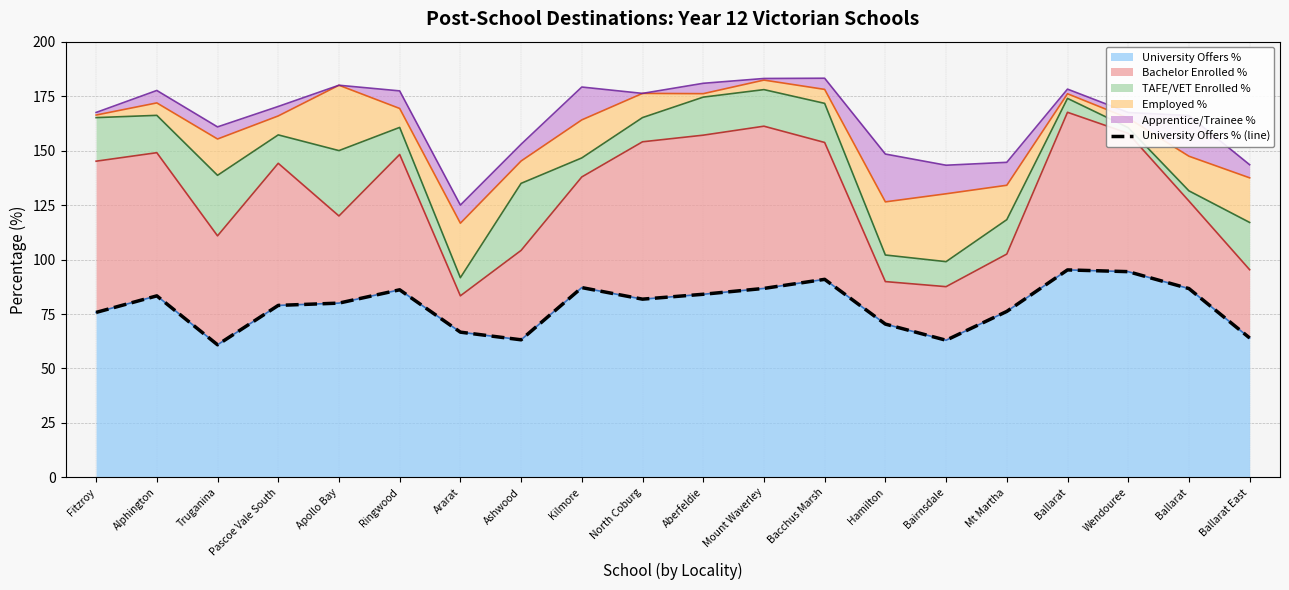

Between Mt Martha and Bairnsdale, which is larger?

Mt Martha